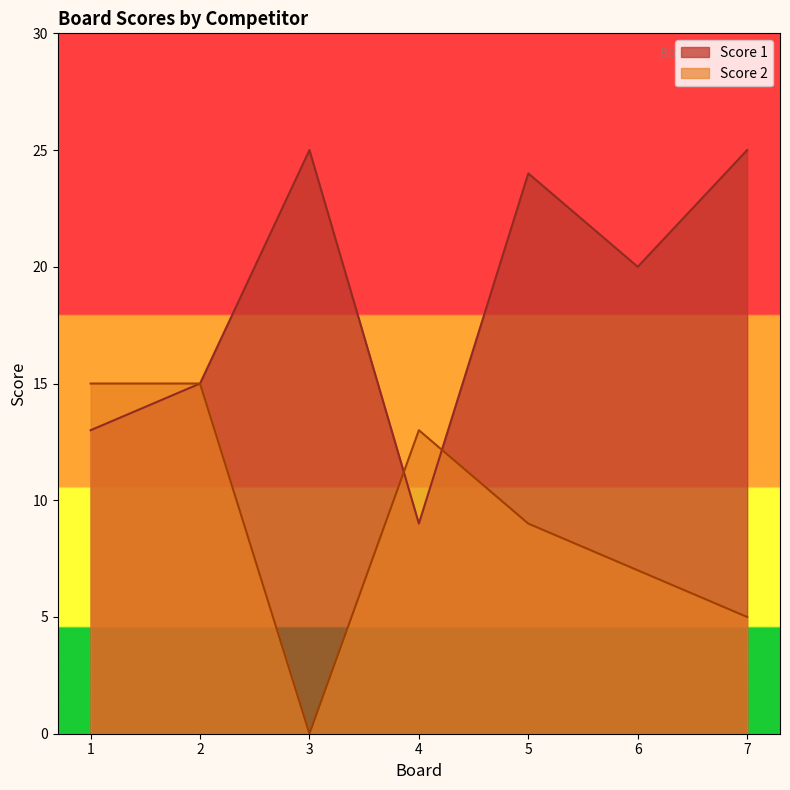

The Score 2 series shows -7 at 3. True or false?

False